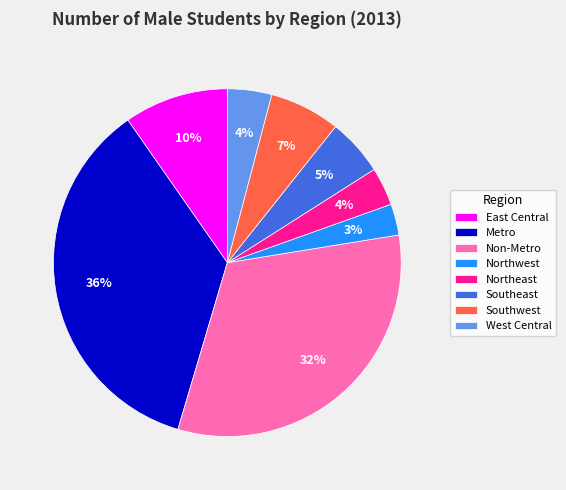

The Southeast slice represents 5% of the pie. True or false?

True